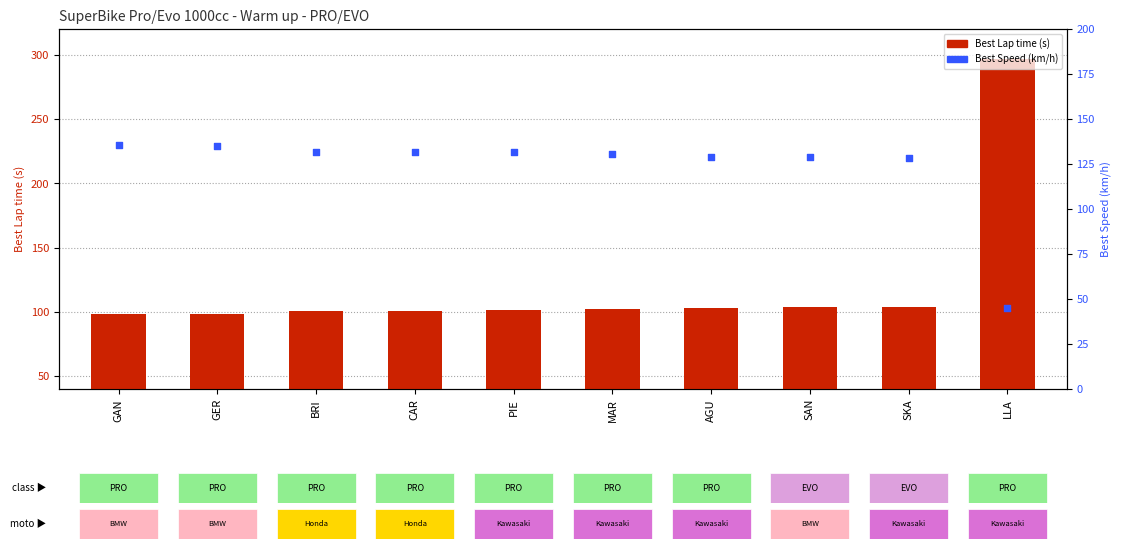

At how many categories does at least one series exceed 194?

1